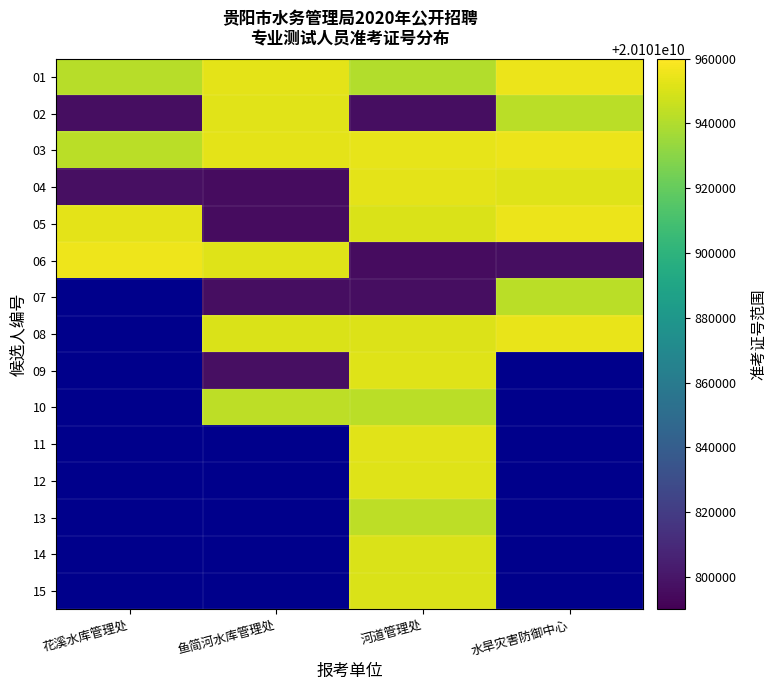

How many values in 10 are above zero?

2